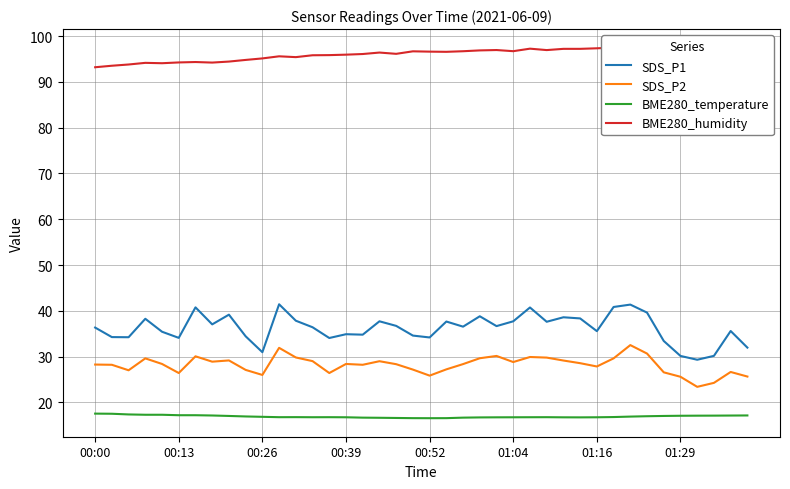

True or false: BME280_humidity has more than 1 interior local peaks.

True